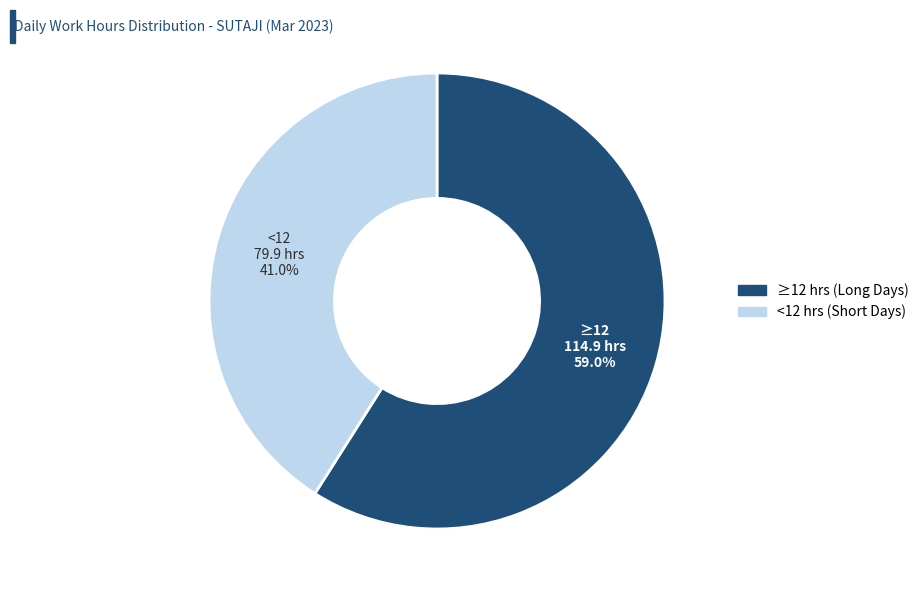

Is there a majority slice in this chart?

Yes